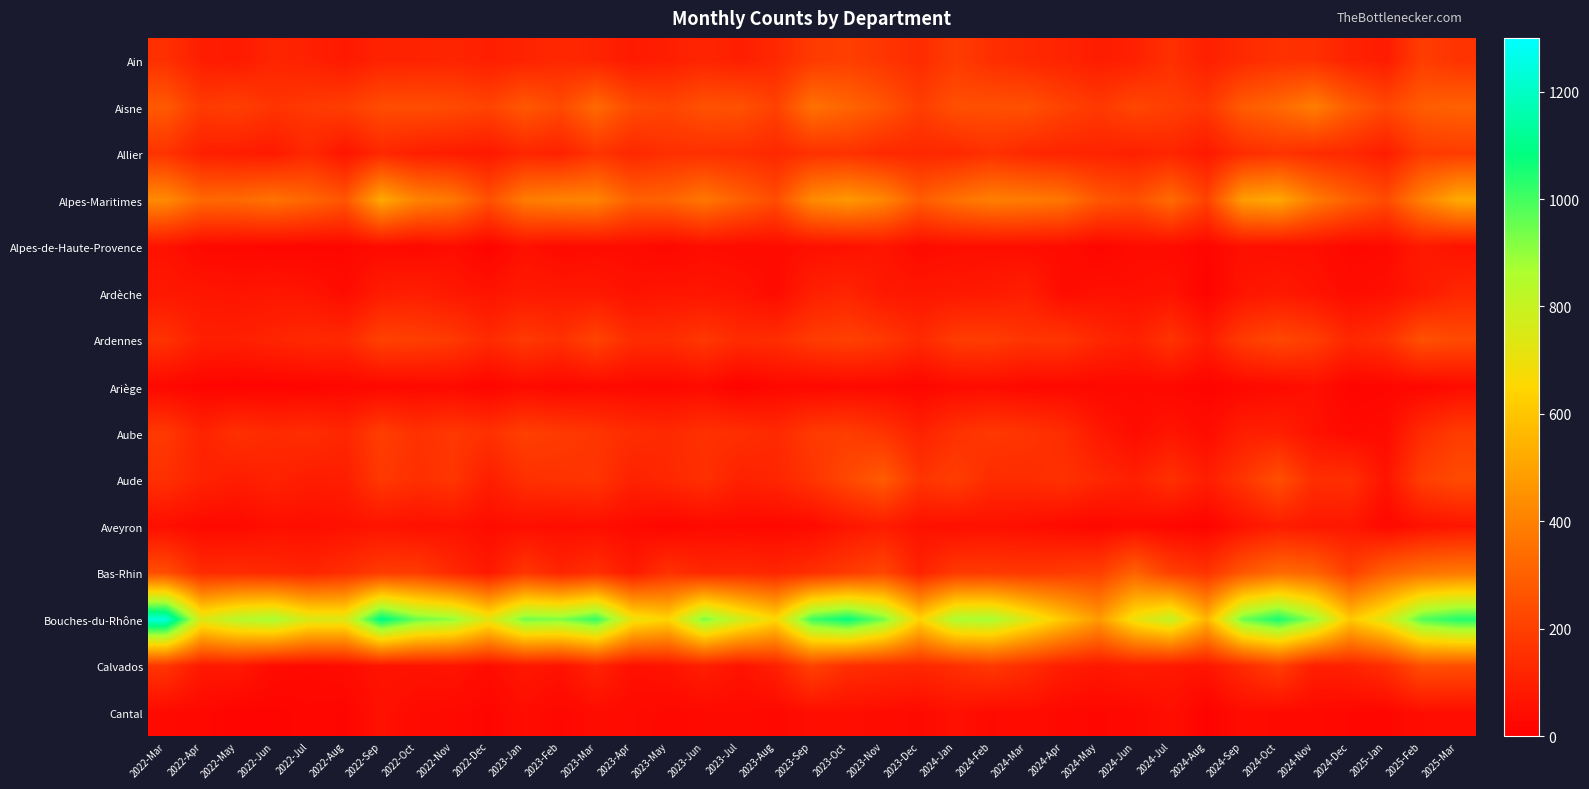

Between 2023-Mar and 2022-Dec, which is larger?

2023-Mar